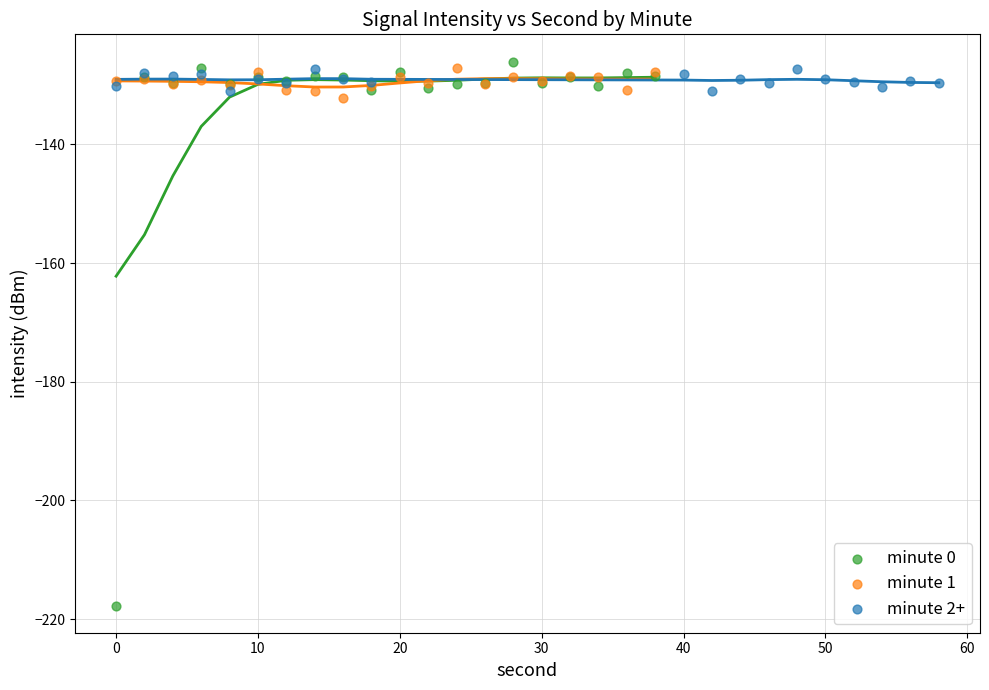

What are all the series names shown in the legend?

minute 0, minute 1, minute 2+